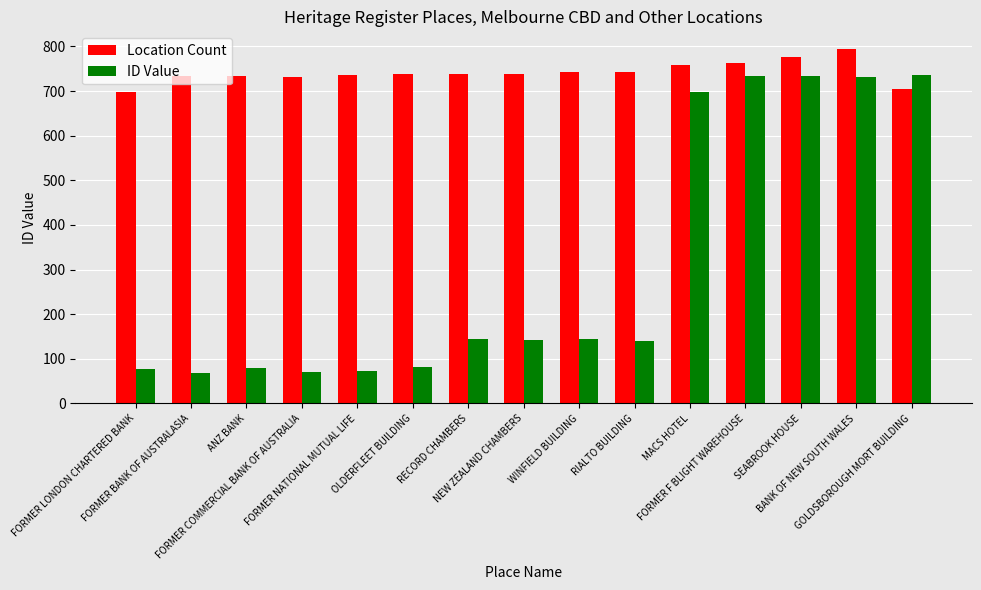

List the series in order of their peak value, lowest first.

ID Value, Location Count